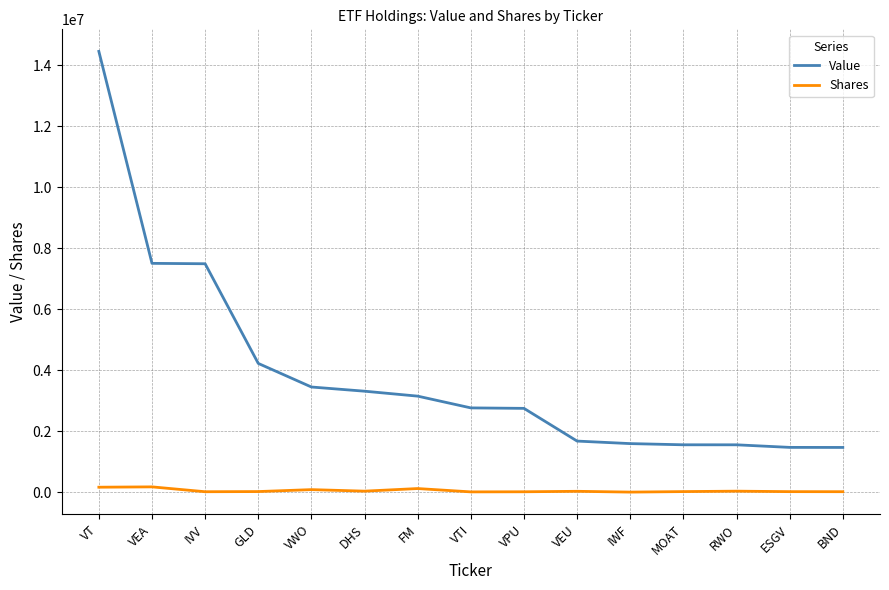

Which series has the largest total across all categories?

Value